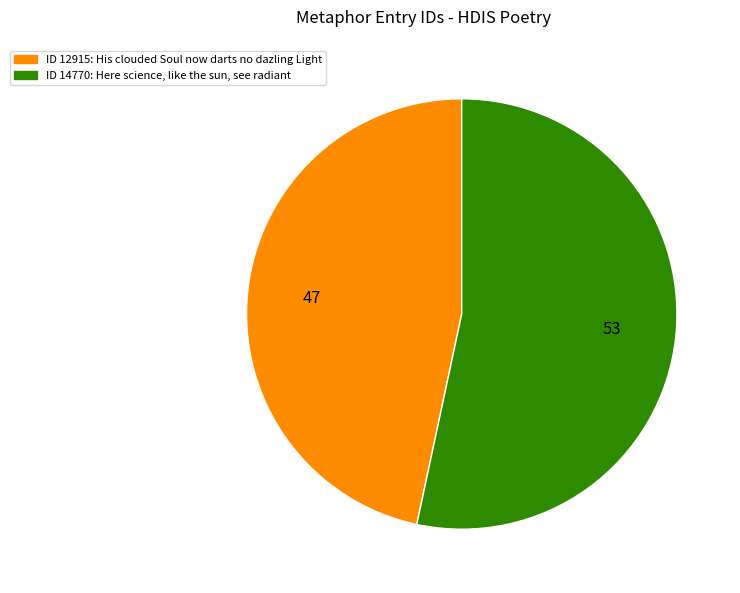

Is there any slice that represents more than half of the pie?

Yes